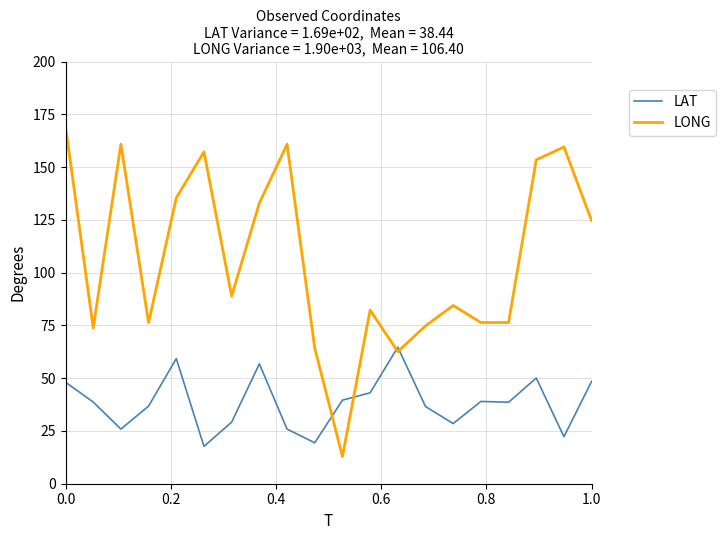

What is the difference between the second highest and minimum values in the LONG series?

148.0